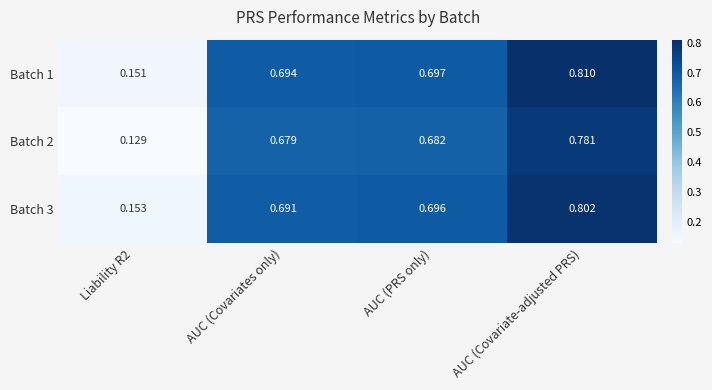

Is the value of Batch 2 at Liability R2 greater than the value of Batch 1 at AUC (PRS only)?

No